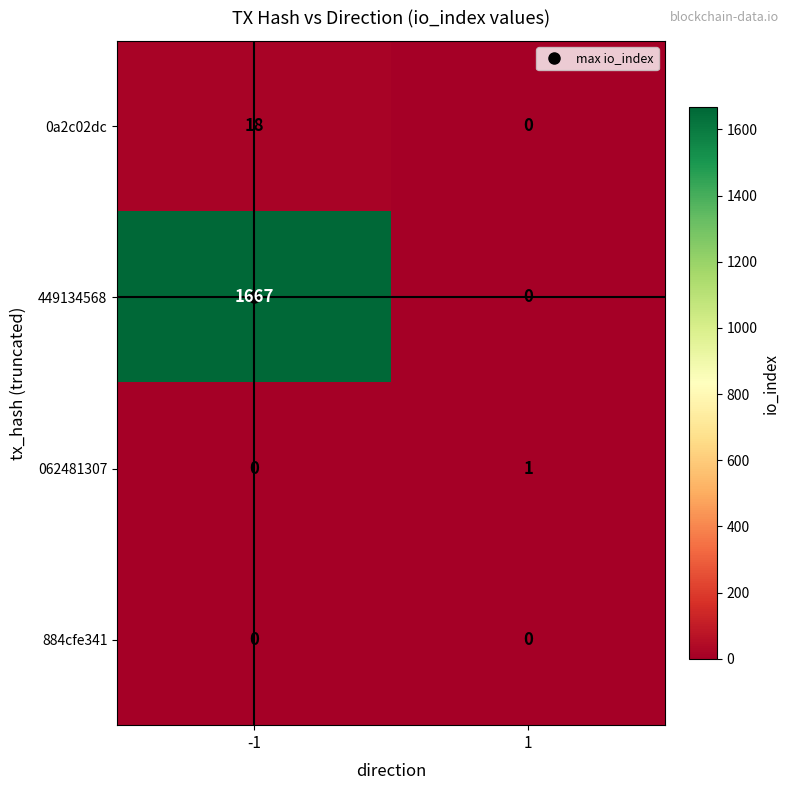

What is the sum of the 0a2c02dc values at 1 and -1?

18